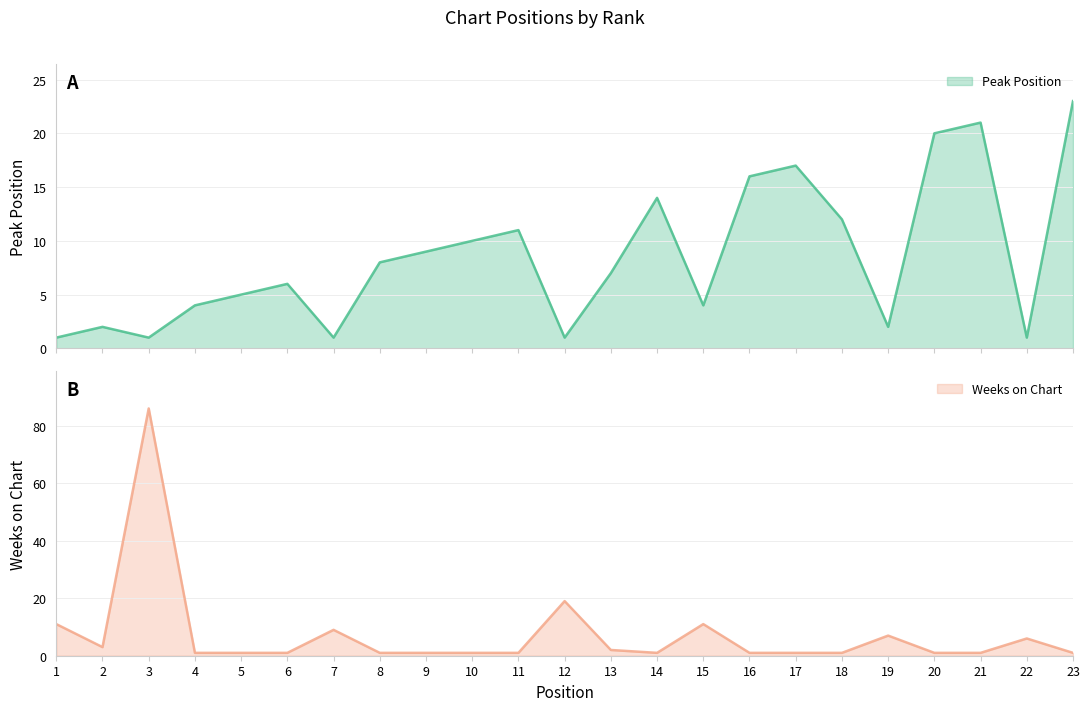

What is the value of the Peak Position point at the 2nd from the left?

2